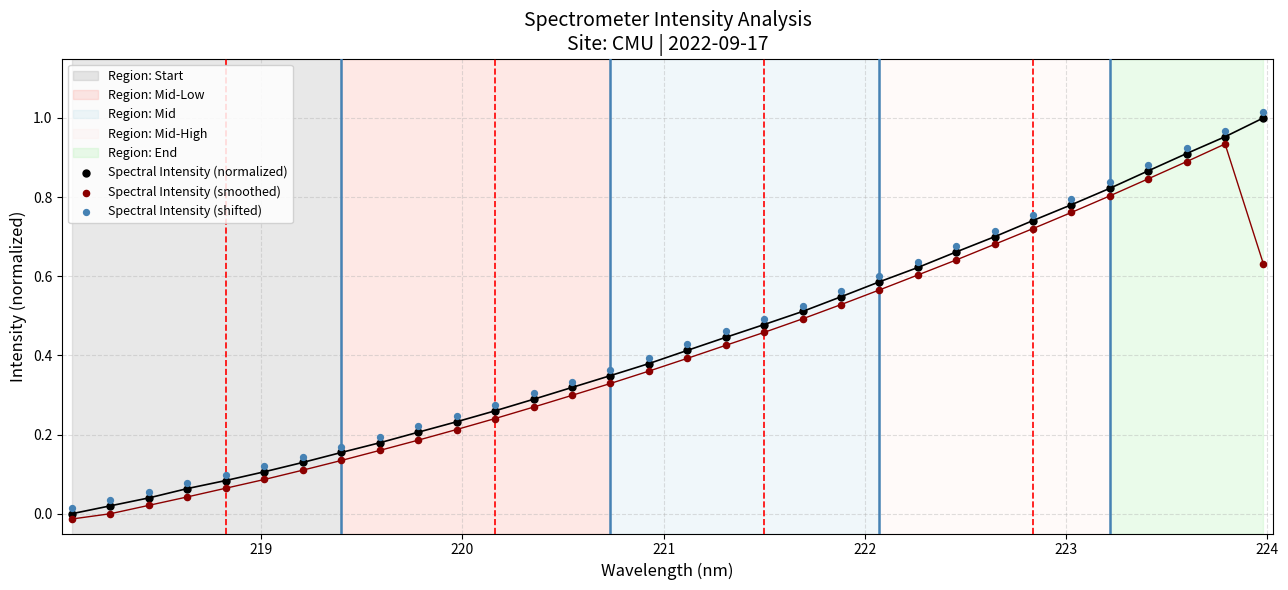

Across all data points, what is the range of X values (max minus min)?

5.9